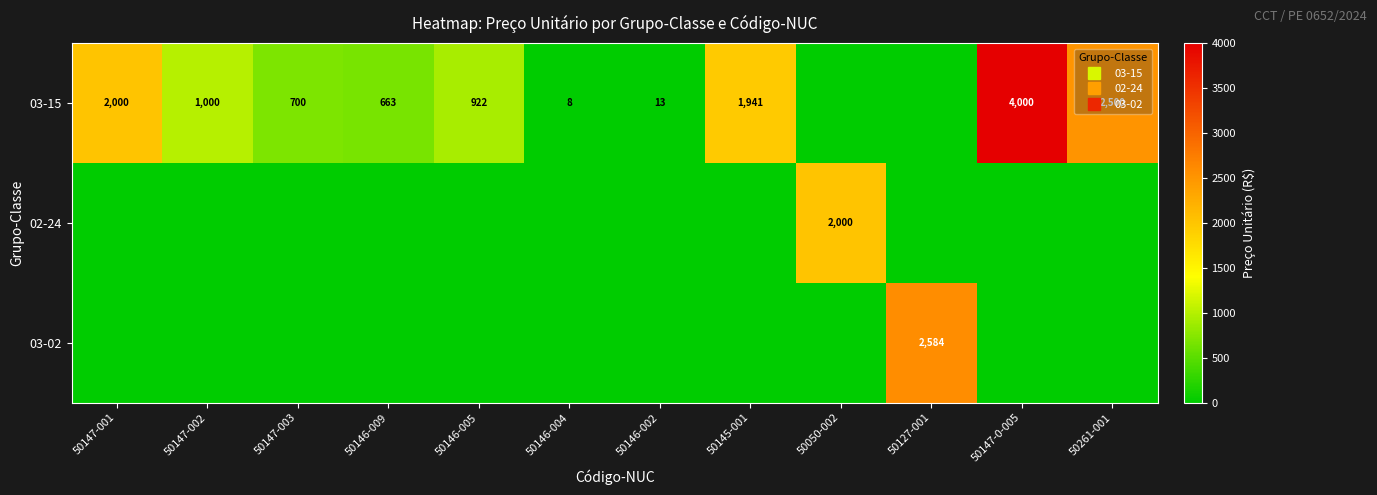

How many values in the 02-24 series exceed 0?

1